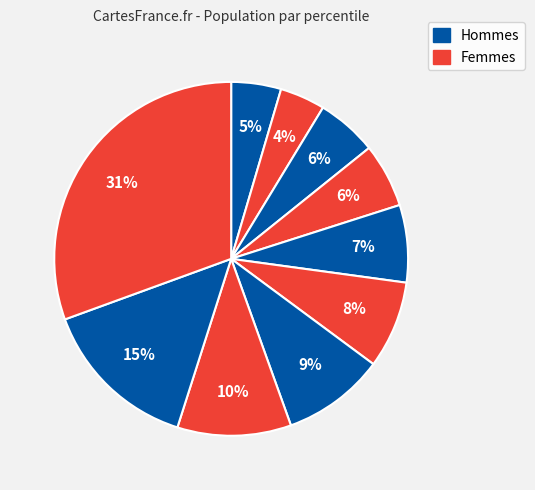

How many slices are in this pie chart?

10